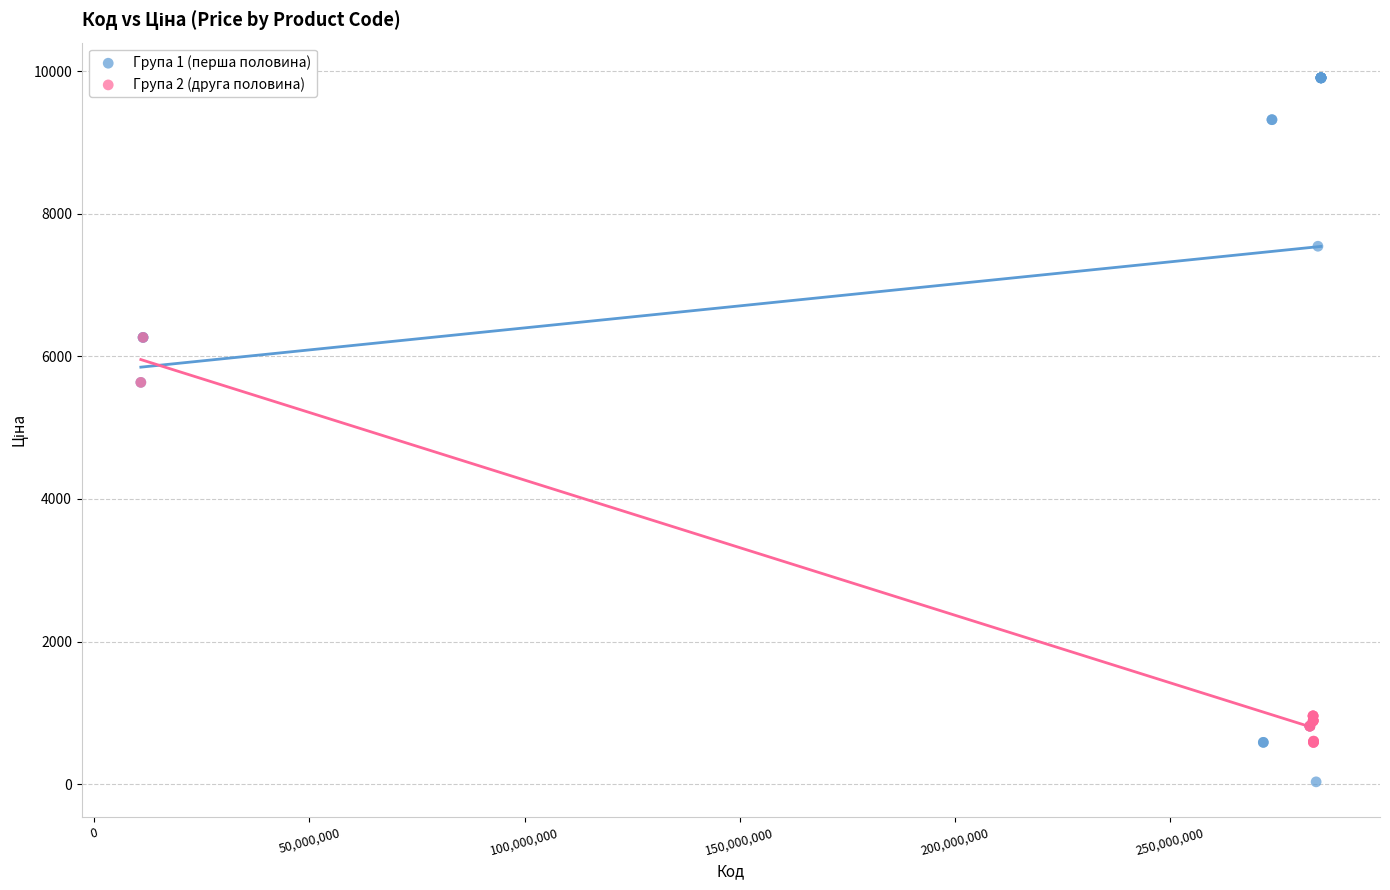

Which series has the widest spread of Y values?

Група 1 (перша половина)